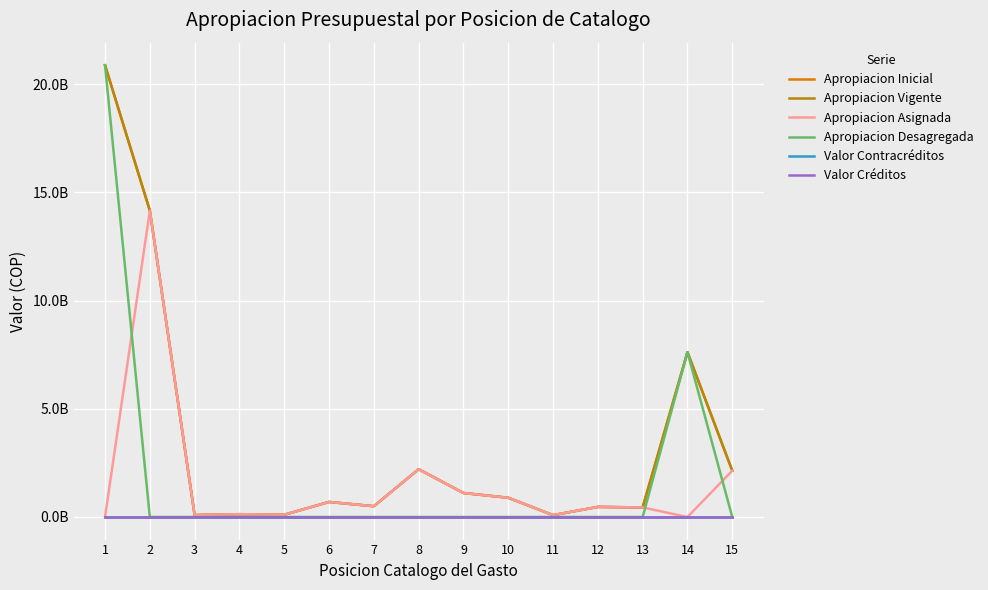

What is the value of the Apropiacion Vigente point at the 14th from the left?

7620000000